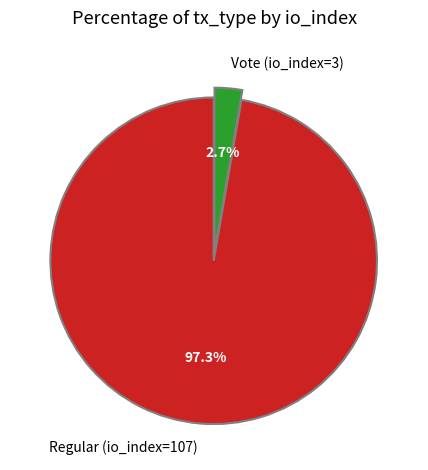

Which slice represents more than half of the pie?

Regular (io_index=107)